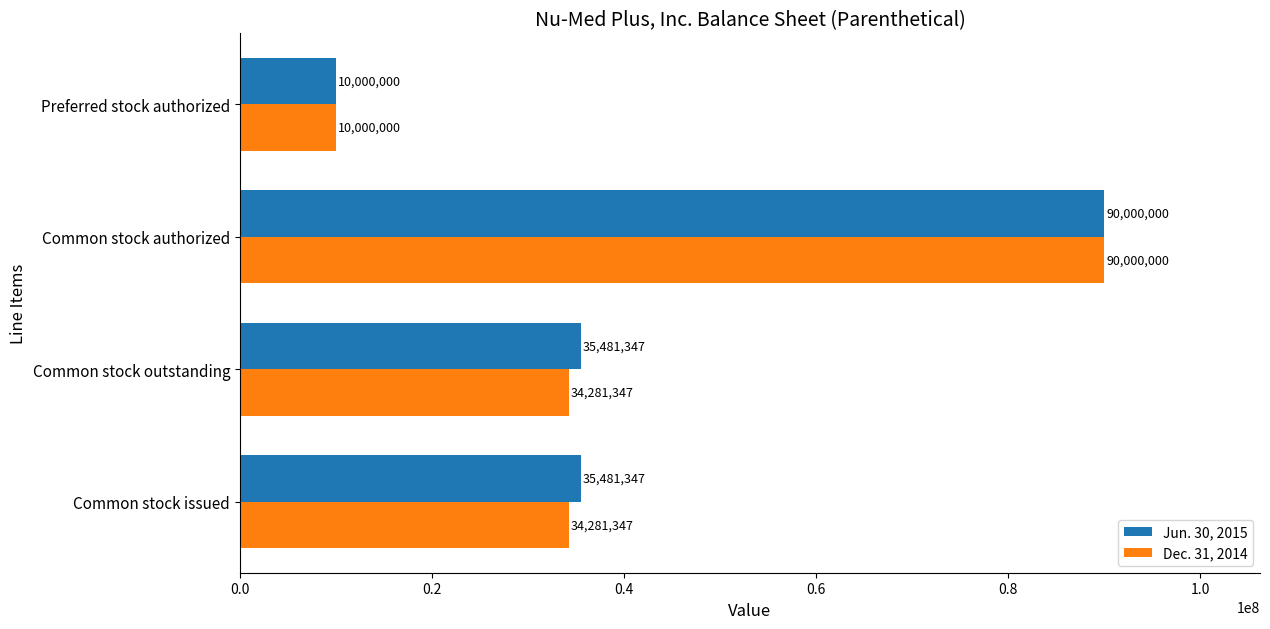

At which category is the sum across all series the highest?

Common stock authorized